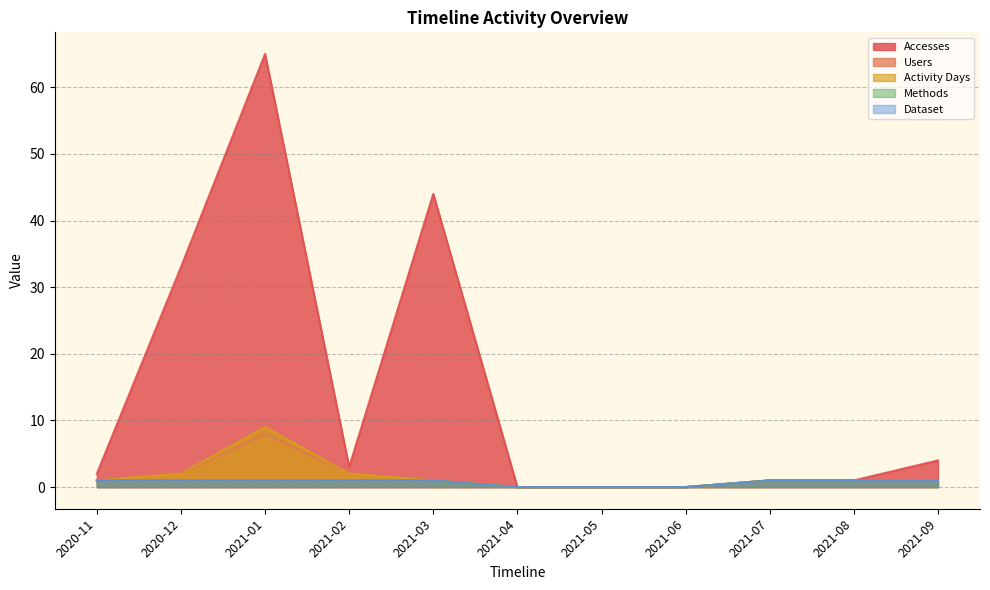

True or false: Dataset and Accesses intersect in this chart.

False